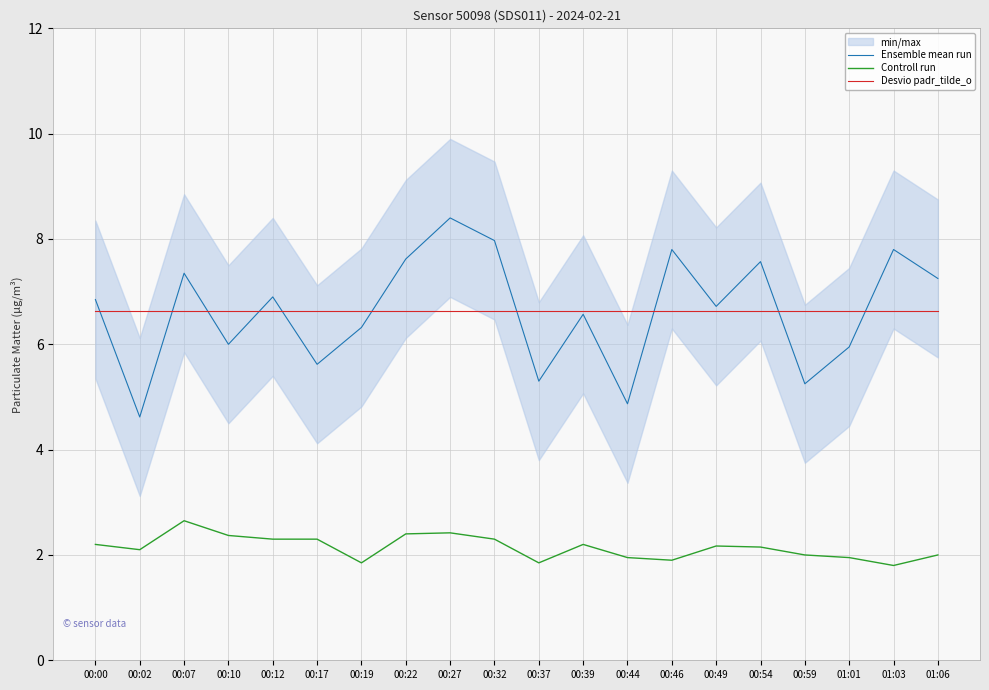

How many categories are shown in the chart?

20